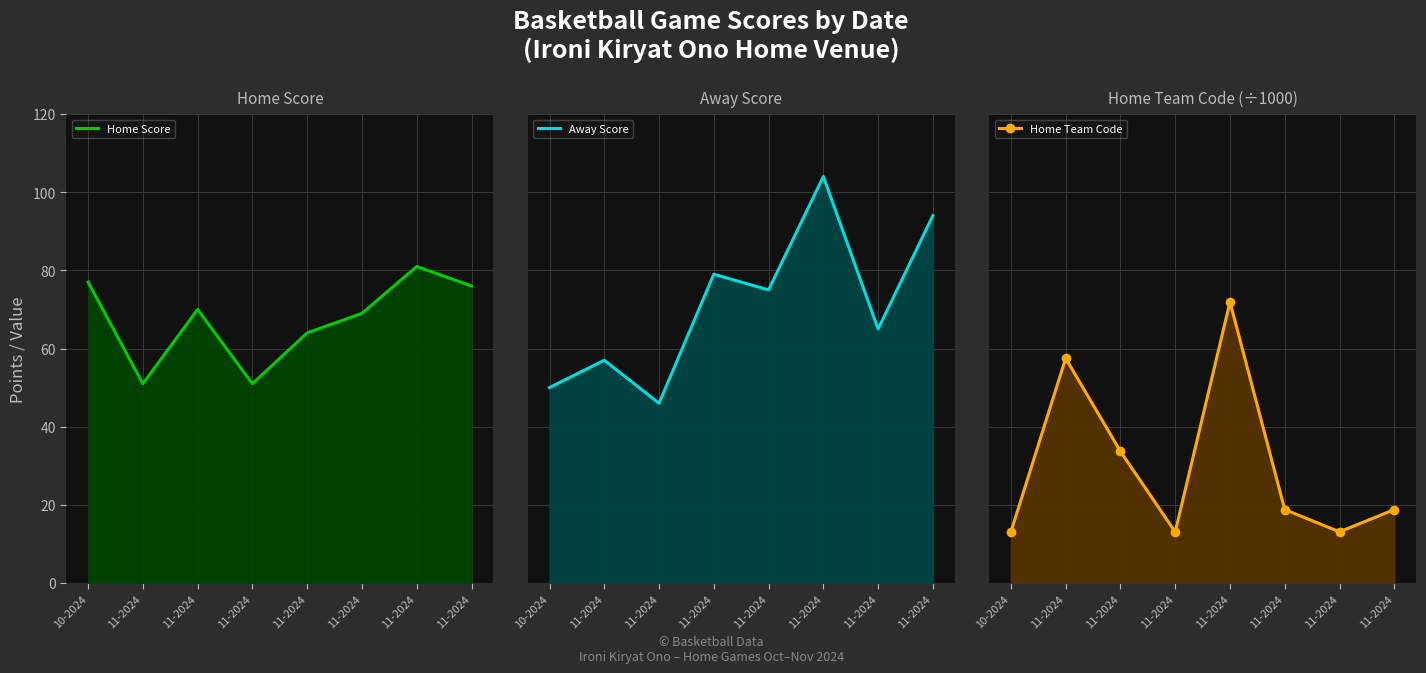

What is the value of the Home Team Code point at the 3rd from the left?

5.7